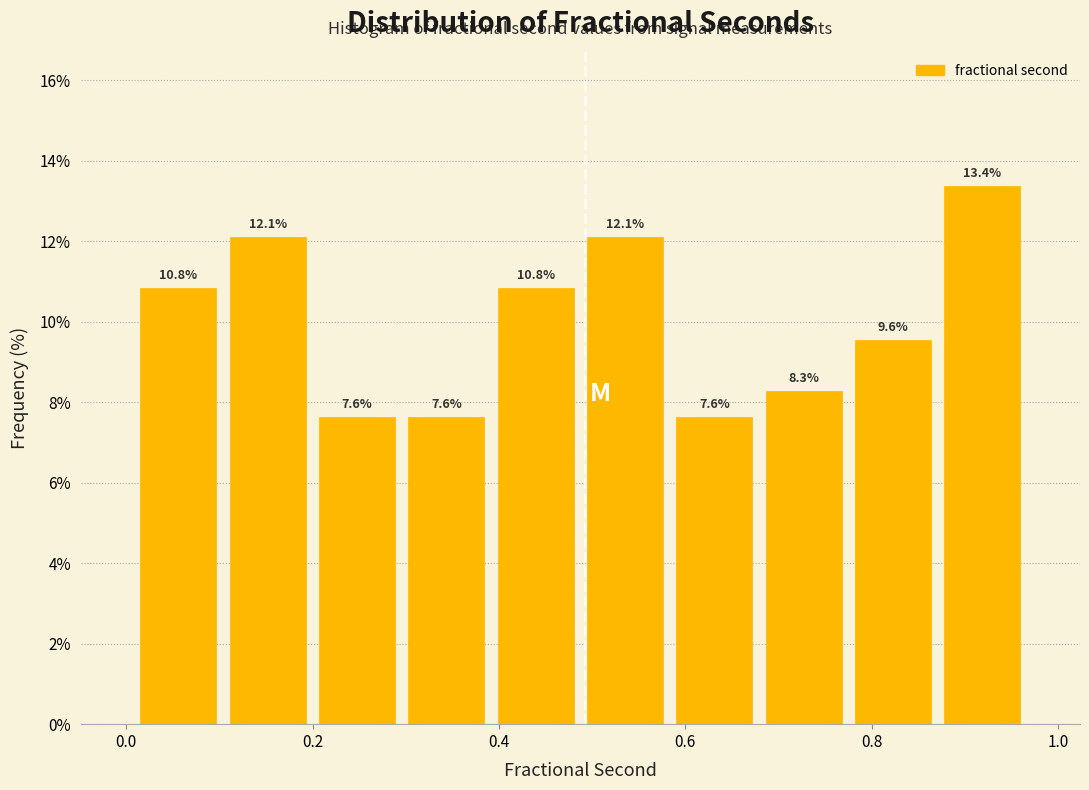

How tall is the bar that spans 0.78 to 0.88 on the x-axis? The bar edges are not printed on the chart, so give them approximately, as read against the axis.

9.6